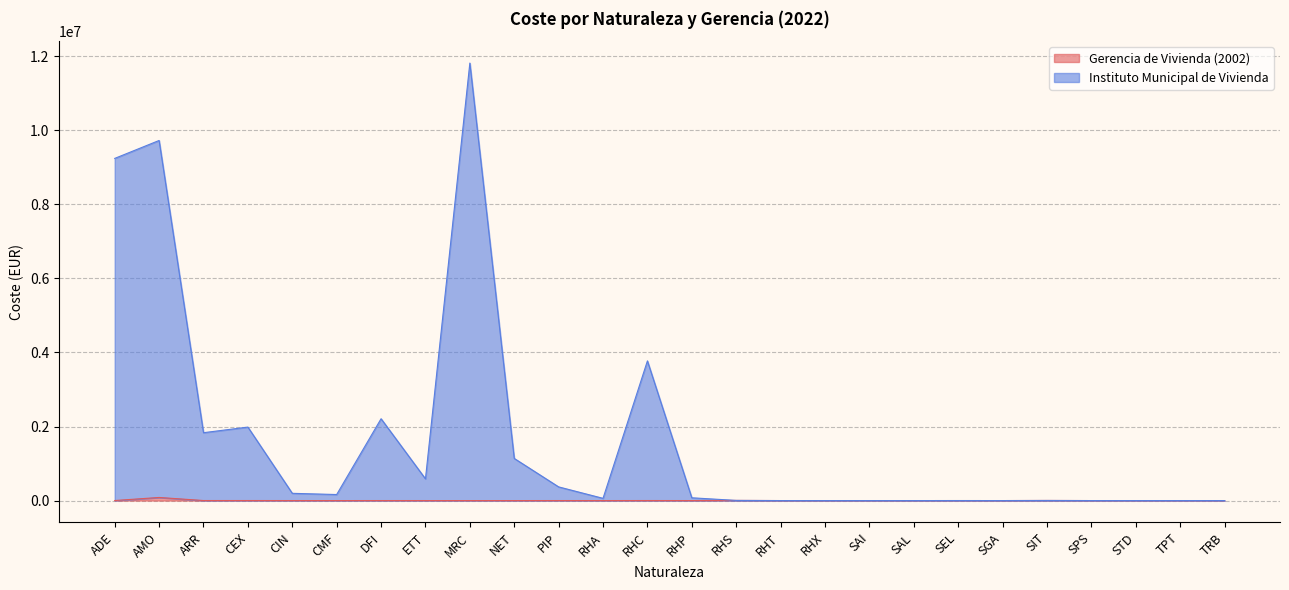

Reading left to right, list all the values displayed in this chart.

Gerencia de Vivienda (2002): ADE=876.1	AMO=83669.8	ARR=867.8	CEX=1139.0	CIN=306.7	CMF=12.5	DFI=541.5	ETT=185.8	MRC=163.0	NET=88.2	PIP=374.6	RHA=48.5	RHC=1019.5	RHP=117.6	RHS=3858.5	RHT=5.7	RHX=6.6	SAI=30.8	SAL=13.9	SEL=395.4	SGA=26.3	SIT=2656.2	SPS=16.6	STD=145.3	TPT=59.5	TRB=11.8
Instituto Municipal de Vivienda: ADE=9241943.7	AMO=9726318.0	ARR=1833013.2	CEX=1984816.4	CIN=195658.6	CMF=162912.1	DFI=2210148.4	ETT=586586.3	MRC=11817387.8	NET=1138024.6	PIP=369285.1	RHA=60066.0	RHC=3772822.3	RHP=75021.2	RHS=3858.5	RHT=5.7	RHX=6.6	SAI=30.8	SAL=13.9	SEL=395.4	SGA=26.3	SIT=2656.2	SPS=16.6	STD=145.3	TPT=59.5	TRB=11.8